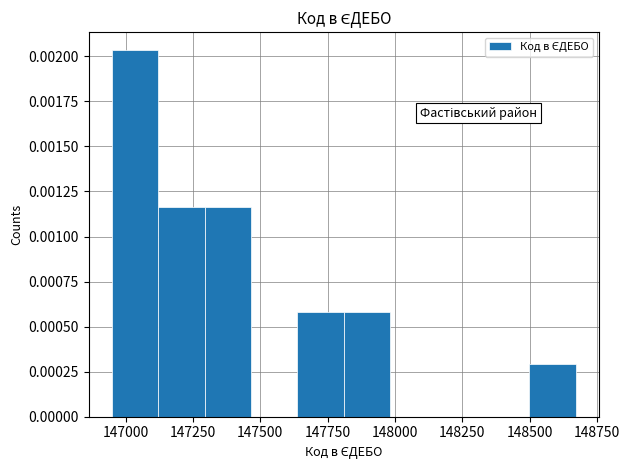

Around what value on the x-axis is the tallest bar? Give the approximate position of its centre, as read against the axis.

147050